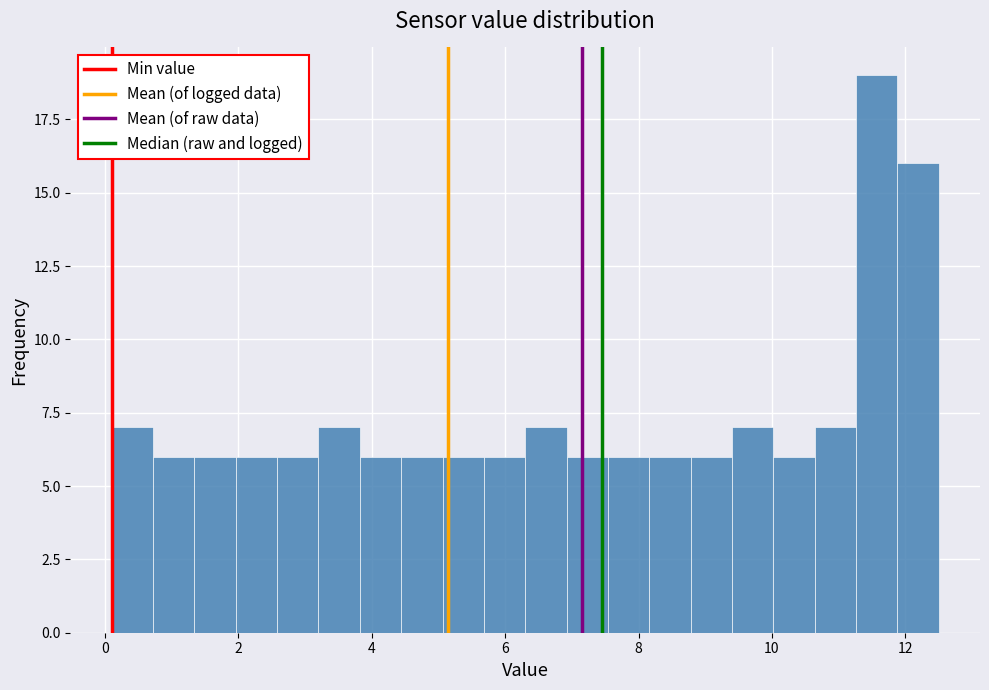

Around what value on the x-axis is the tallest bar? Give the approximate position of its centre, as read against the axis.

11.6